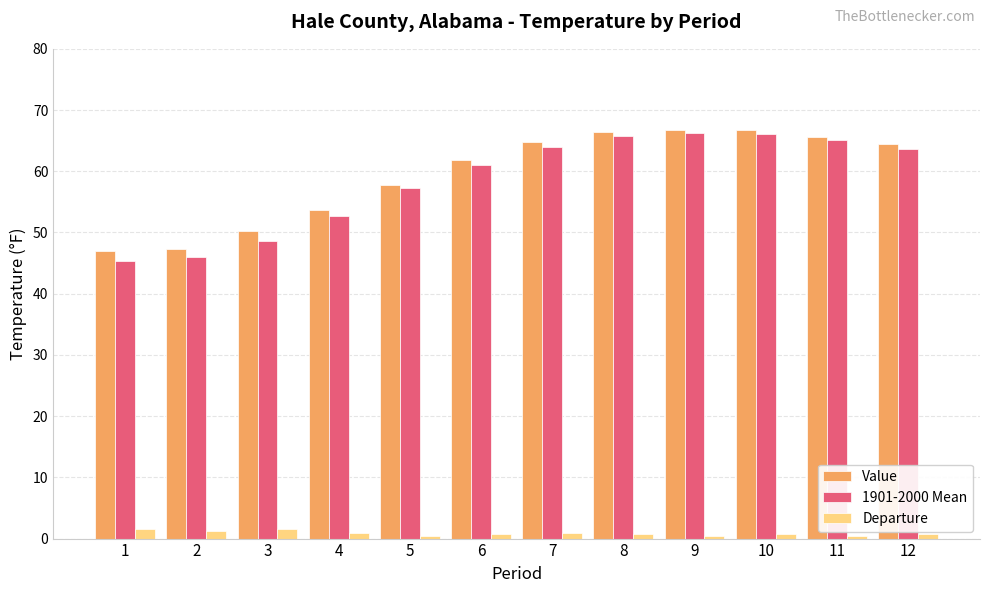

How many data points in 1901-2000 Mean are above 63?

6